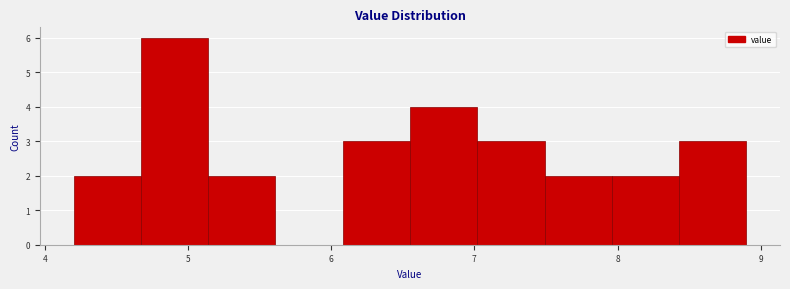

Reading left to right, transcribe this chart: for each bar, give the range it covers on the x-axis and its height. Neither the bar edges nor the heights are printed on the chart, so give them approximately, as read against the axes.

4.20 to 4.67: 2
4.67 to 5.14: 6
5.14 to 5.61: 2
5.61 to 6.08: 0
6.08 to 6.55: 3
6.55 to 7.02: 4
7.02 to 7.49: 3
7.49 to 7.96: 2
7.96 to 8.43: 2
8.43 to 8.90: 3